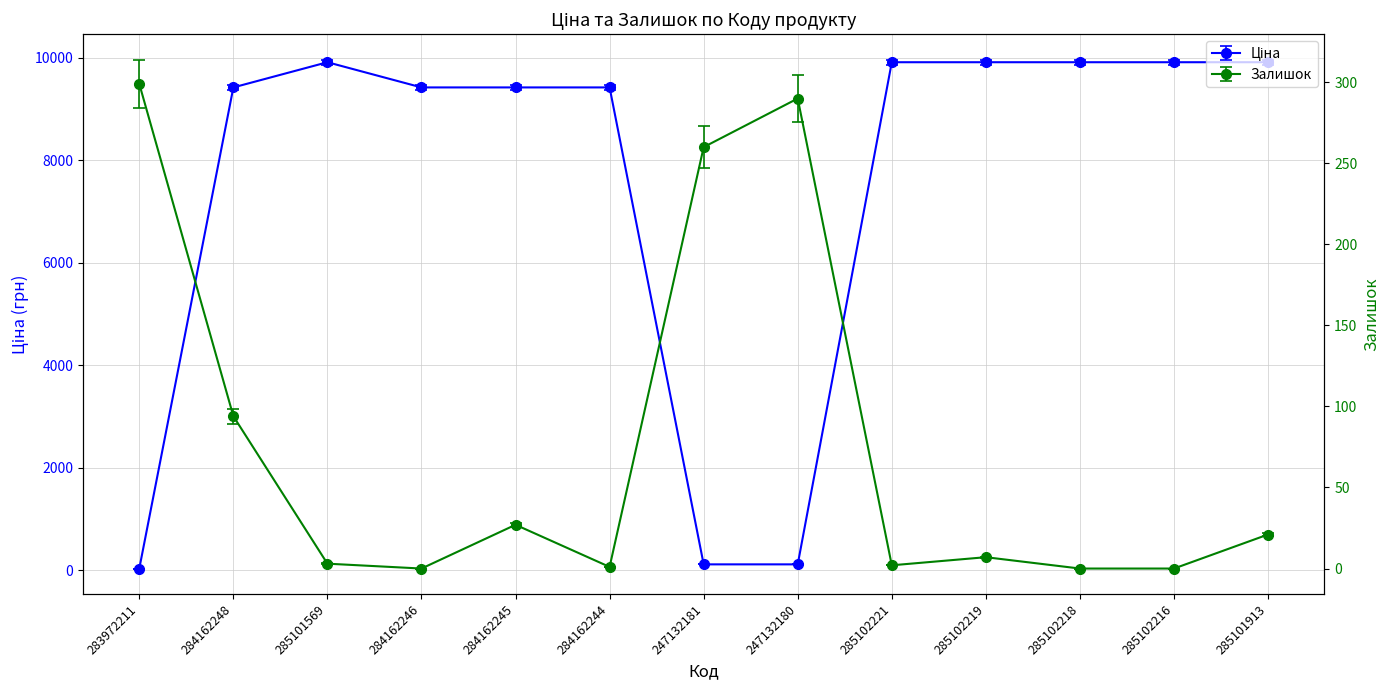

Between 285102221 and 283972211, which is larger?

285102221